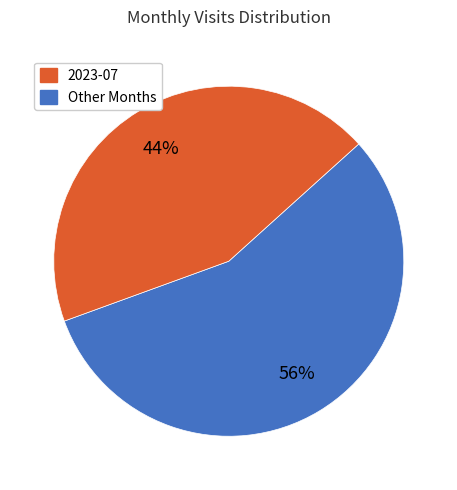

Count the number of slices in the pie.

2